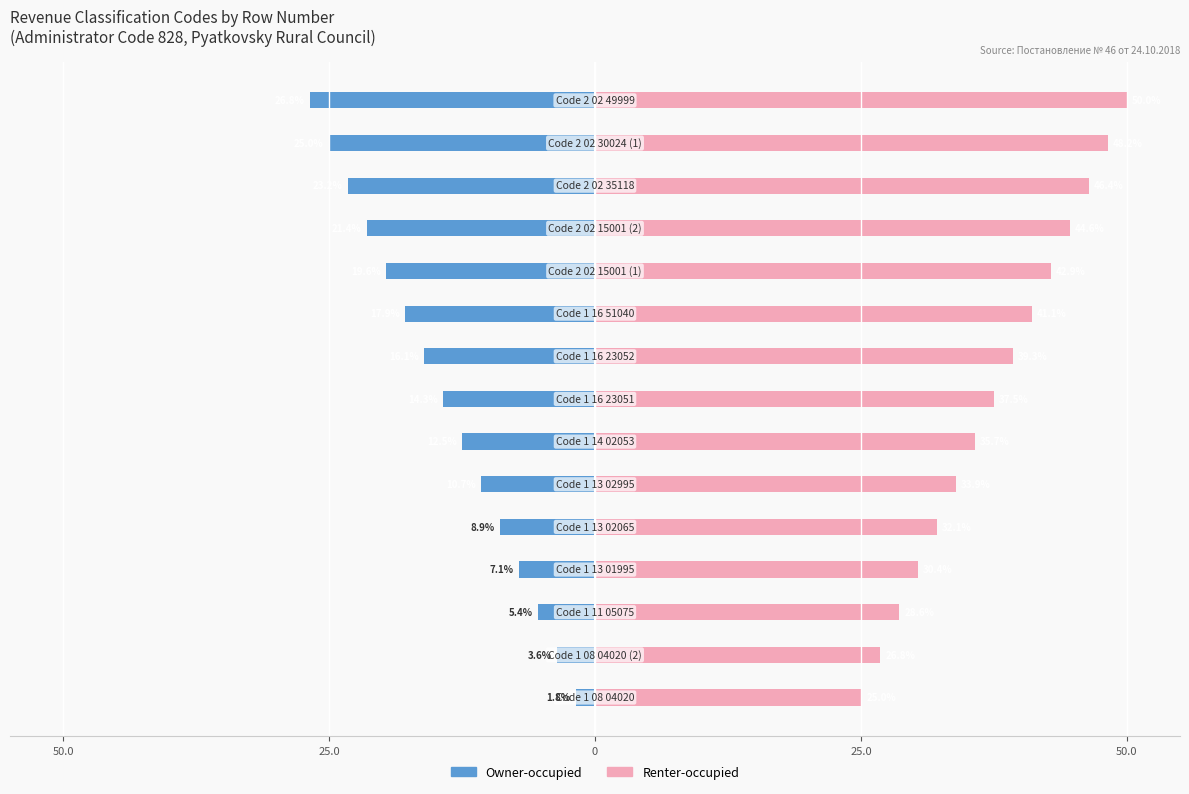

How many groups of bars are there?

15